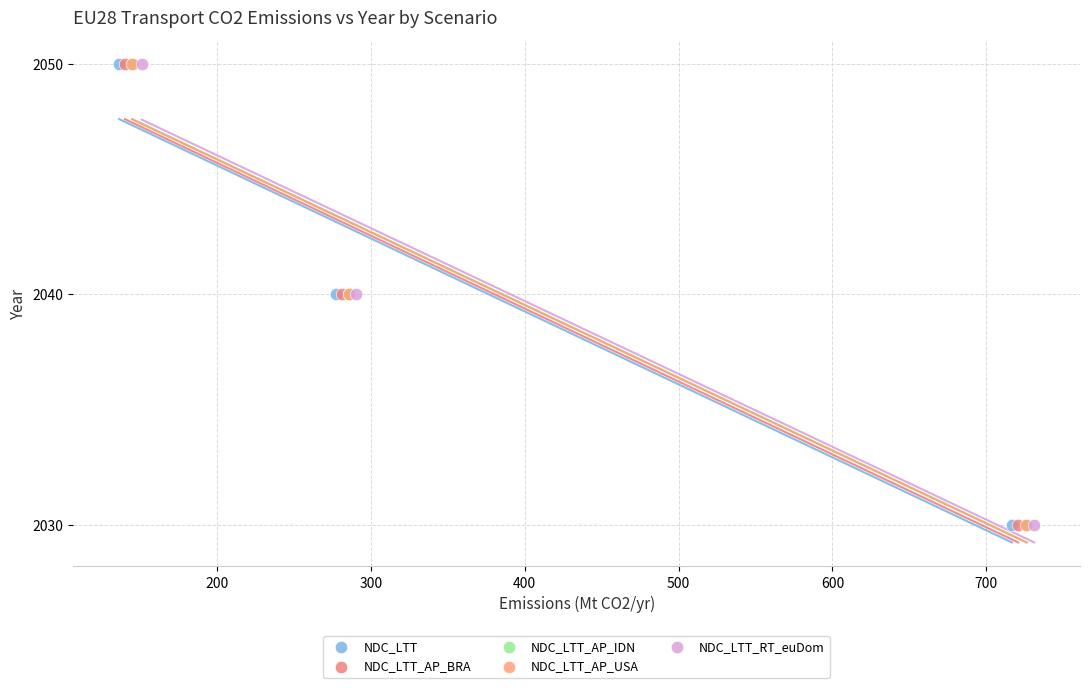

What are all the series names shown in the legend?

NDC_LTT, NDC_LTT_AP_BRA, NDC_LTT_AP_IDN, NDC_LTT_AP_USA, NDC_LTT_RT_euDom